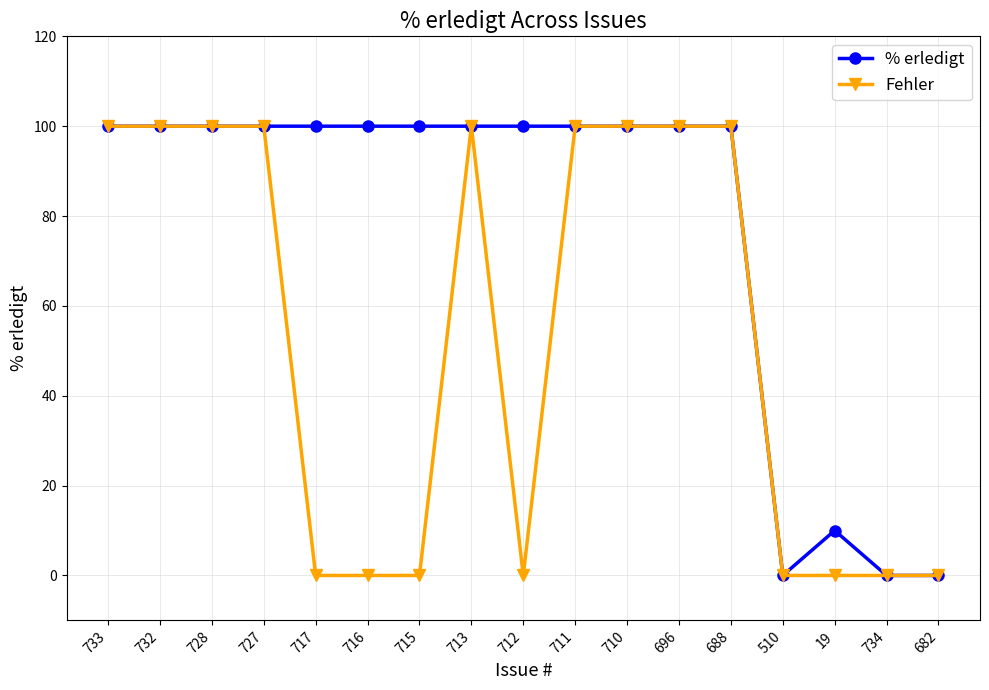

Which series has the largest total across all categories?

% erledigt